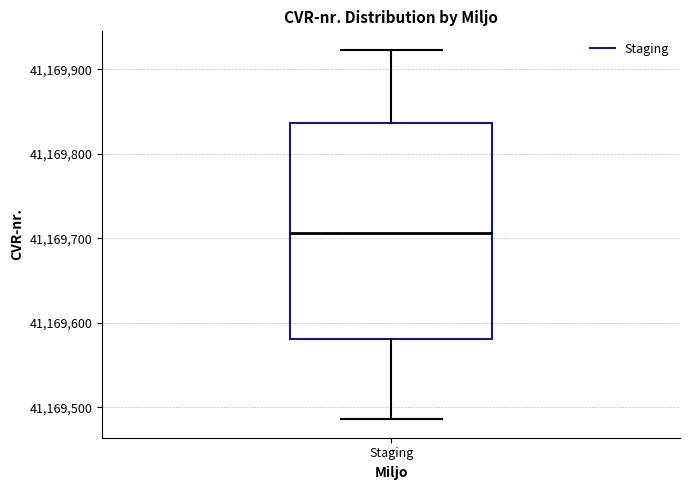

Read this box plot against the y-axis: the position of the median line, the range covered by the box, and the ends of both whiskers. The values are not printed on the chart, so give them approximately, as read against the axis.

median 41169710, box 41169580 to 41169840, whiskers 41169490 to 41169920